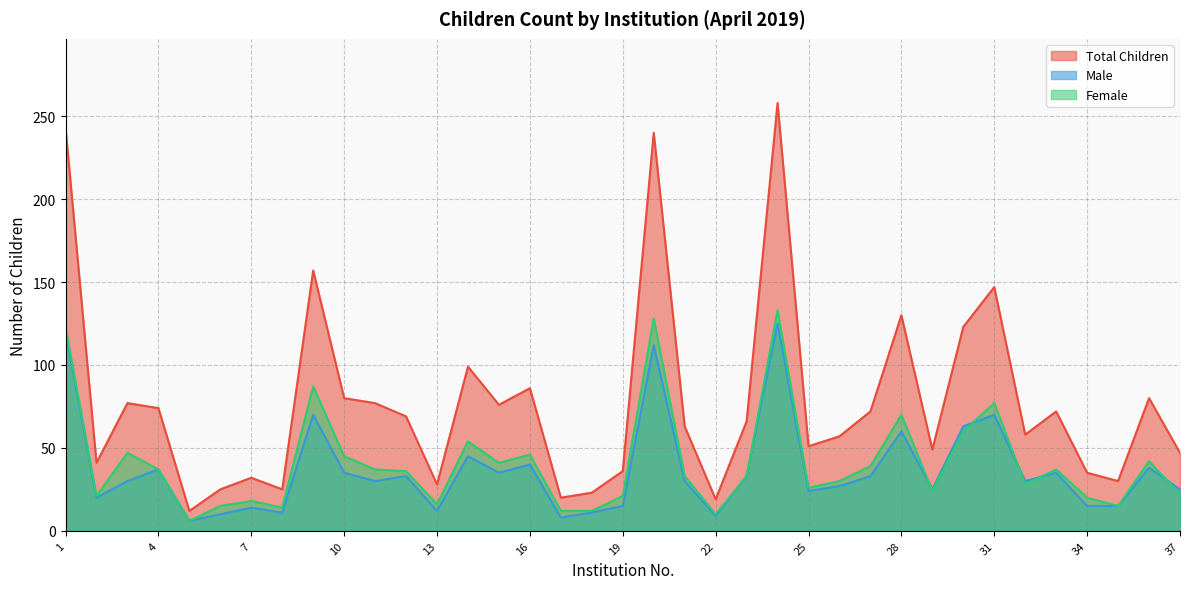

What is the difference between the maximum and second lowest values in the Female series?

123